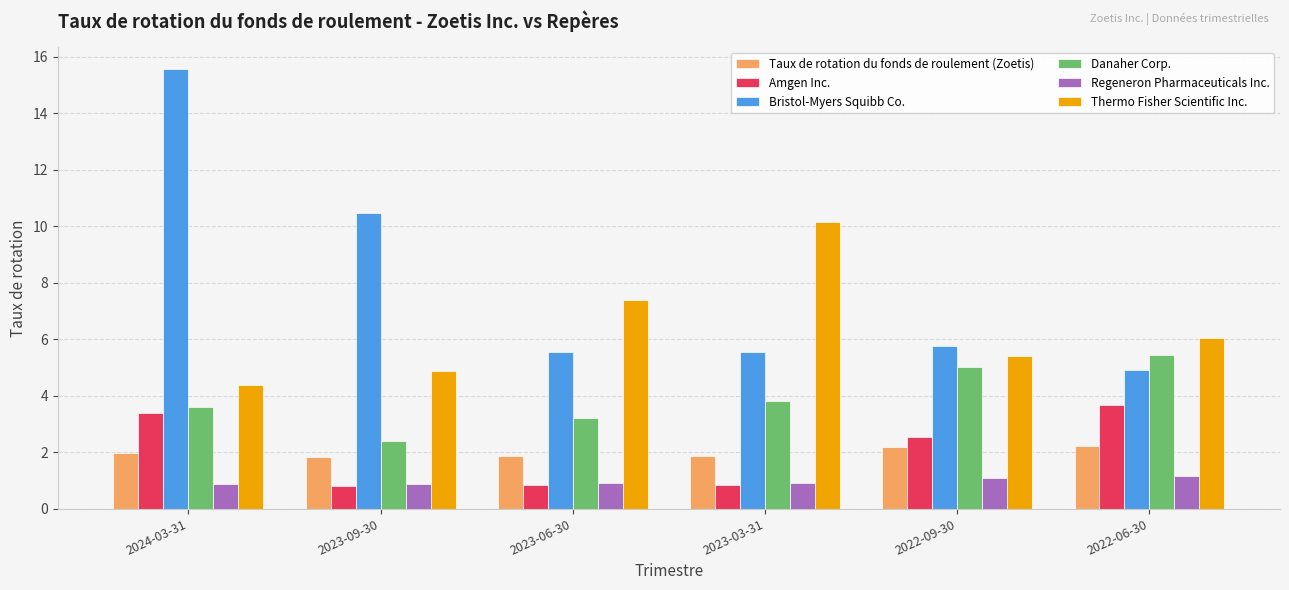

Which series has the largest range (max minus min)?

Bristol-Myers Squibb Co.